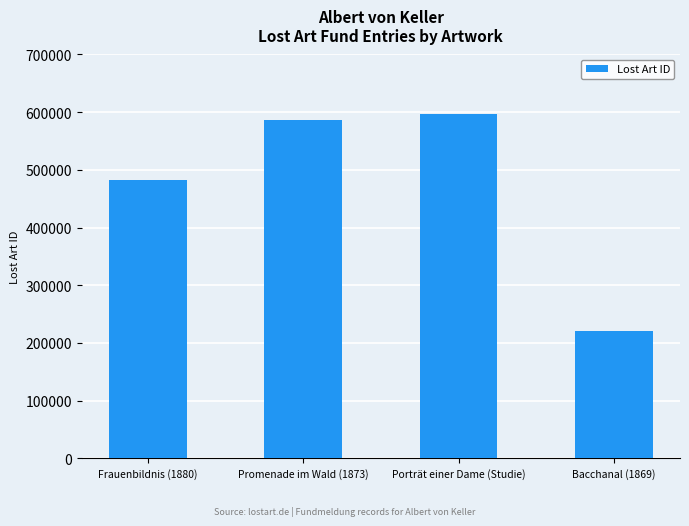

What is the sum of the values at Promenade im Wald (1873) and Porträt einer Dame (Studie)?

1182143